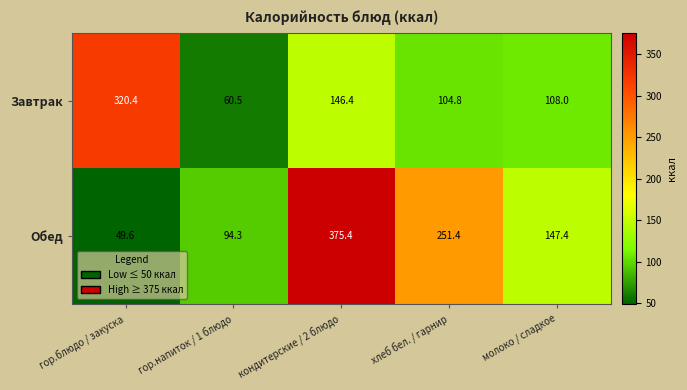

The value of Обед at хлеб бел. / гарнир is 251.4. True or false?

True